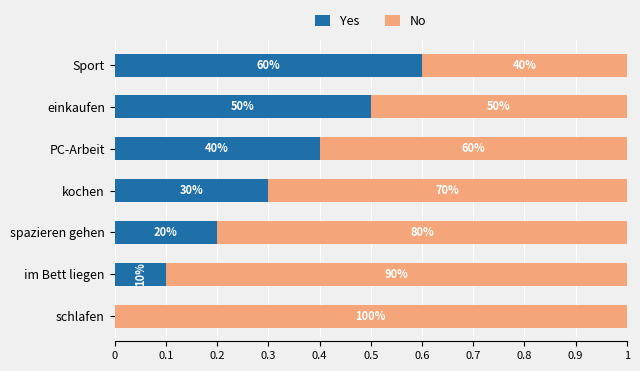

What are all the series names shown in the legend?

Yes, No